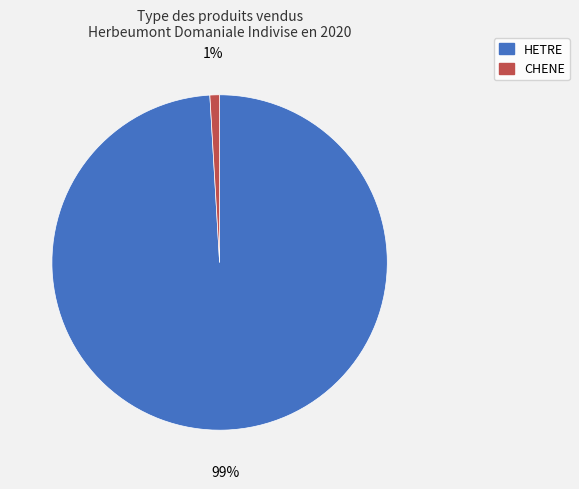

Which category has the smallest portion of the pie?

CHENE